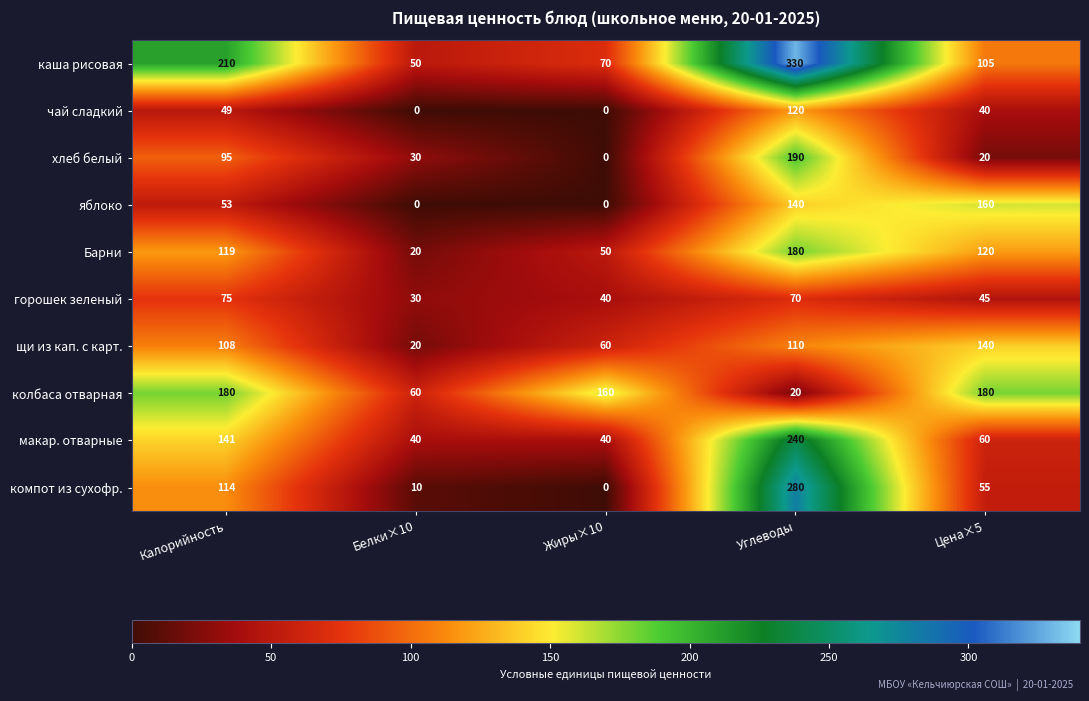

What is the highest value of the хлеб белый series?

190